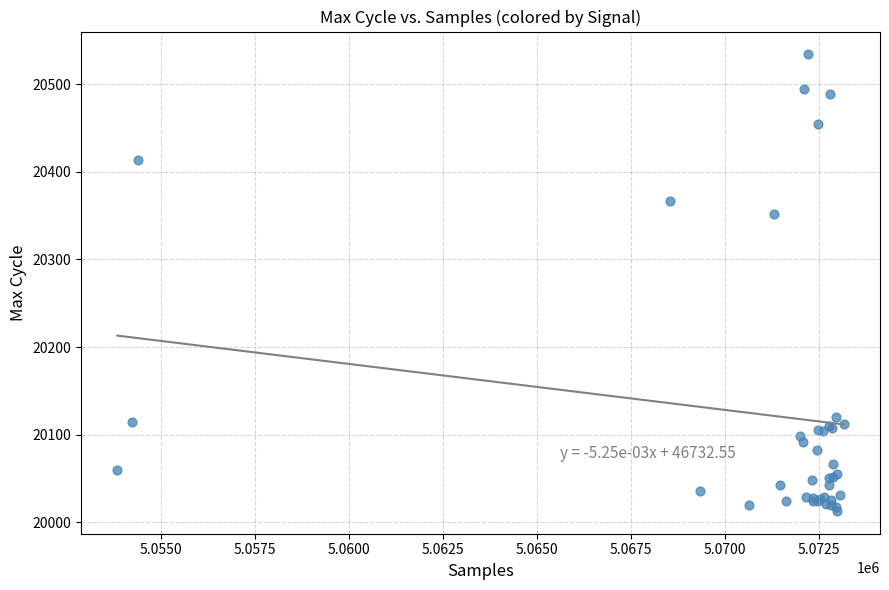

What Y value in the scatter plot is closest to 20273?

20352